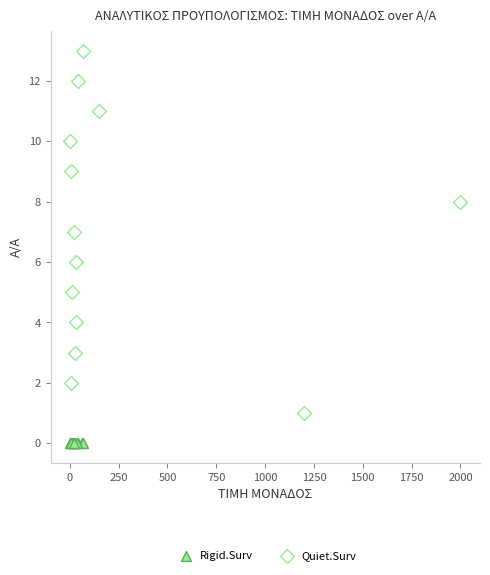

Which series reaches the minimum Y coordinate?

Rigid.Surv